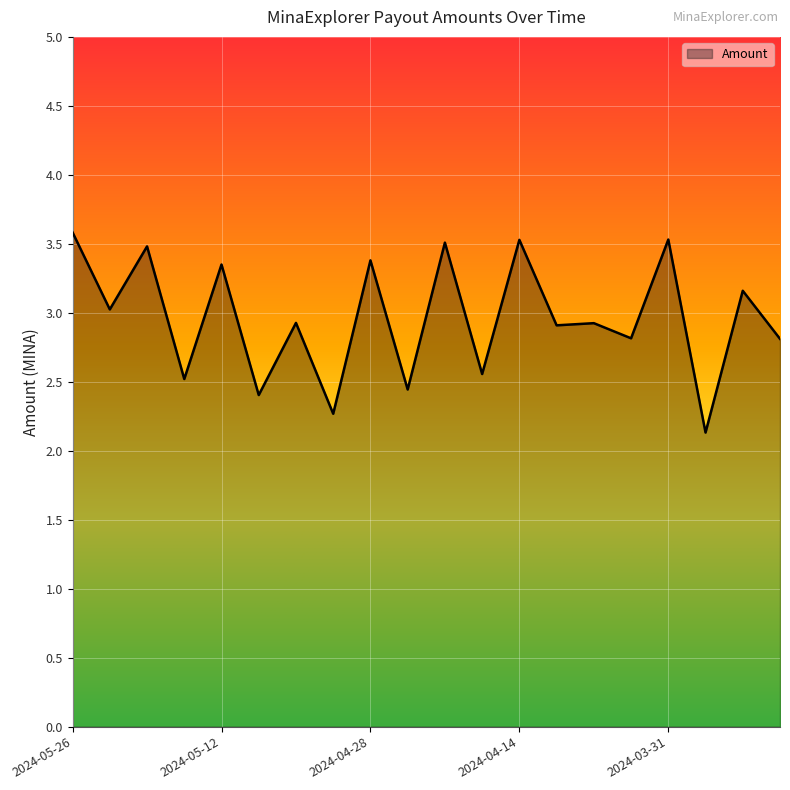

What is the maximum value shown in the chart?

3.6